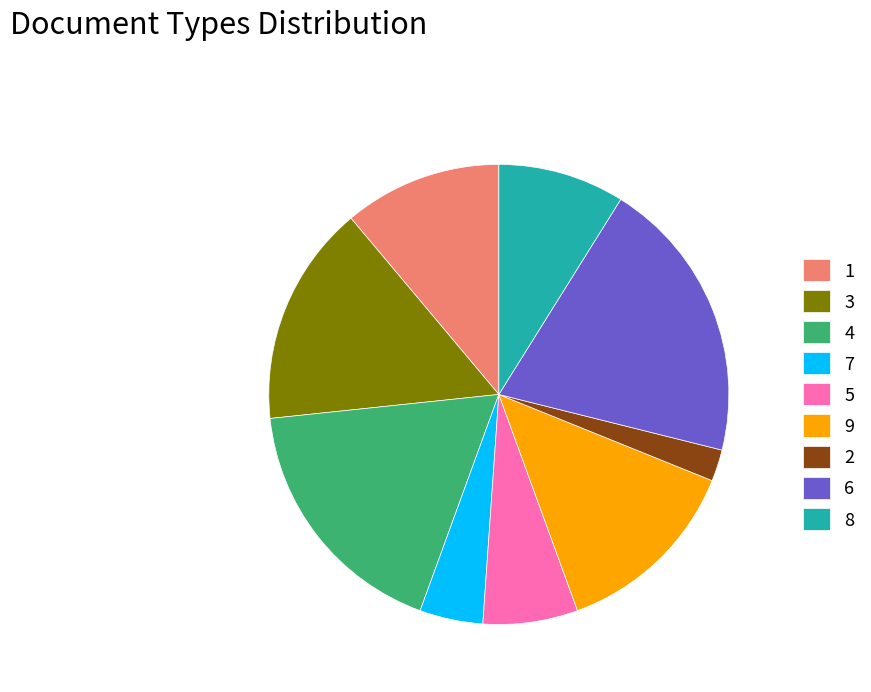

Rank the categories by value from highest to lowest.

6, 4, 3, 9, 1, 8, 5, 7, 2